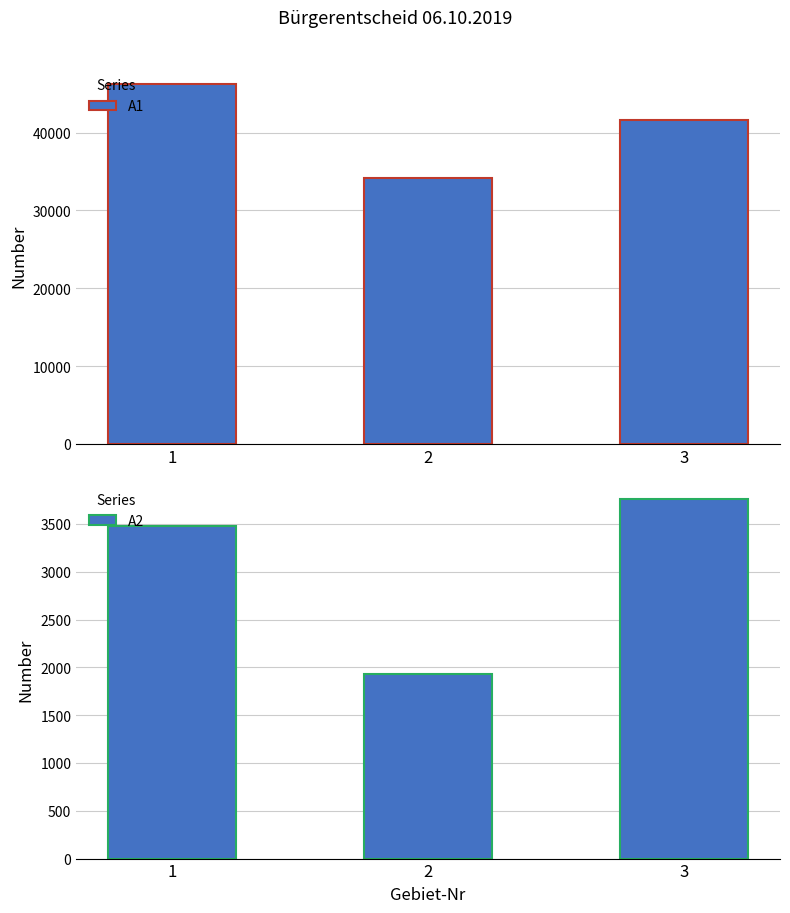

Are the bars grouped side by side (vs. stacked)?

Yes